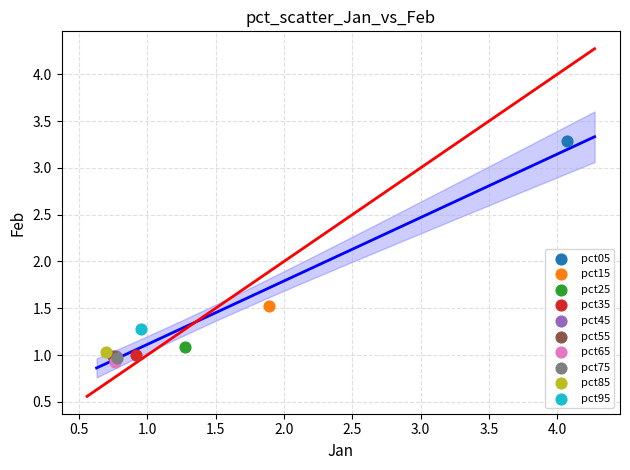

What are all the series names shown in the legend?

pct05, pct15, pct25, pct35, pct45, pct55, pct65, pct75, pct85, pct95